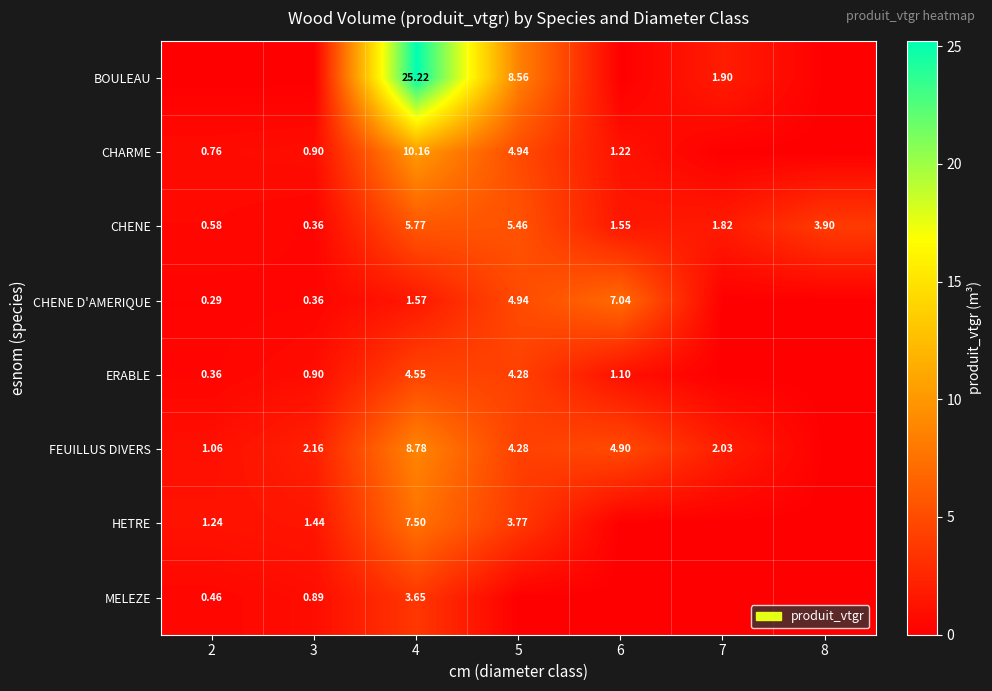

The BOULEAU series shows 25.2 at 4. True or false?

True